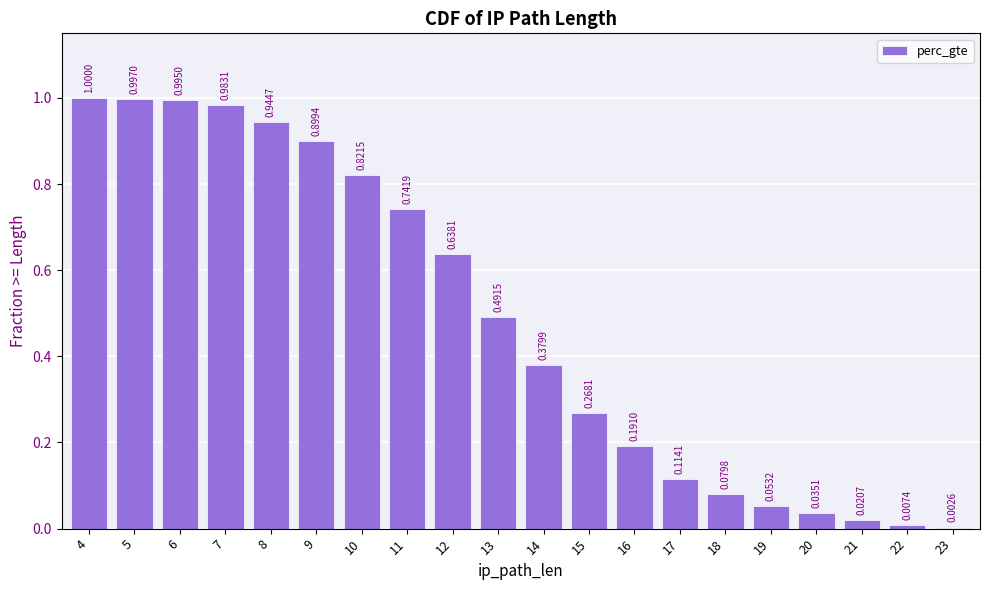

What is the sum of all values?

9.7